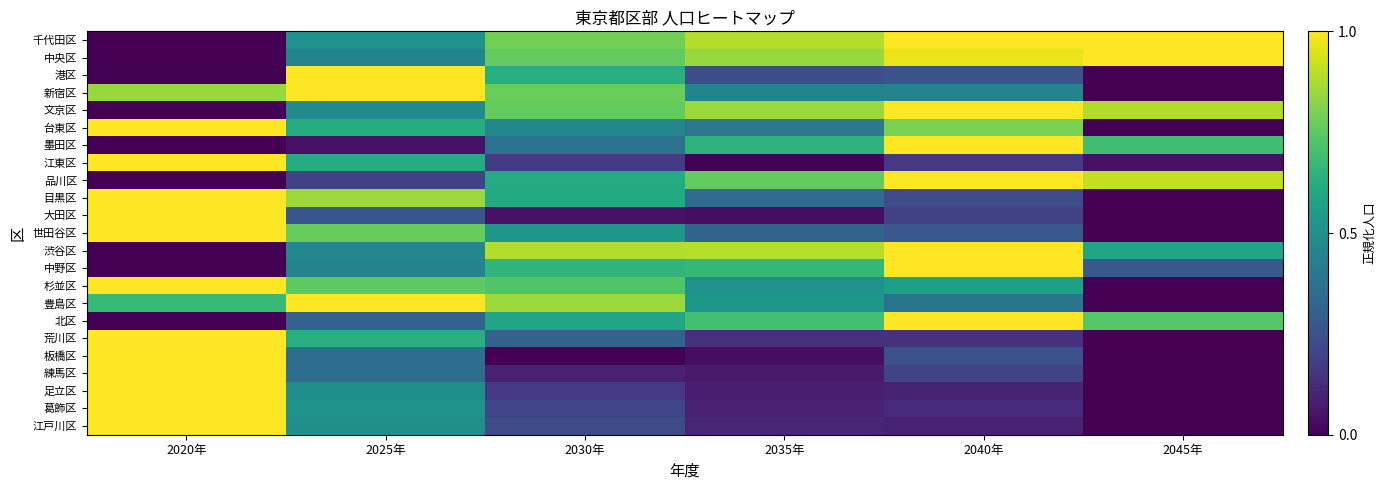

Rank the series by their maximum value, from lowest to highest.

台東区, 中野区, 渋谷区, 新宿区, 墨田区, 港区, 千代田区, 北区, 豊島区, 杉並区, 荒川区, 文京区, 江東区, 板橋区, 目黒区, 品川区, 大田区, 中央区, 練馬区, 葛飾区, 世田谷区, 足立区, 江戸川区